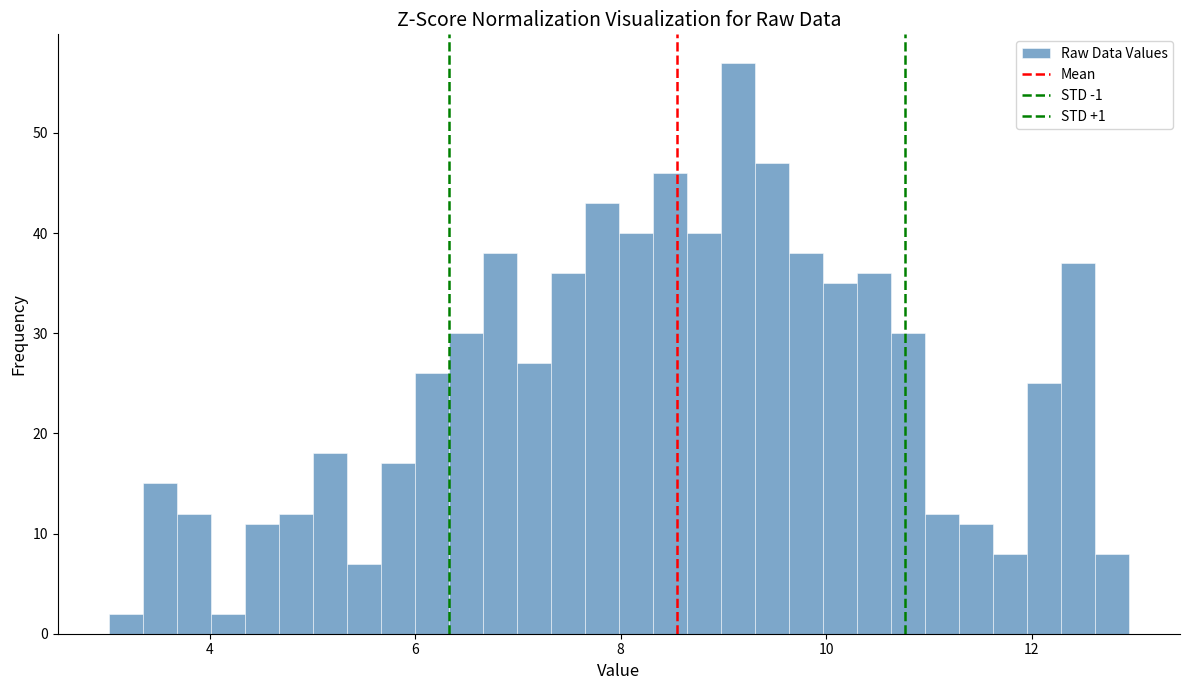

Read against the x-axis, roughly where is the centre of the tallest bar?

9.2